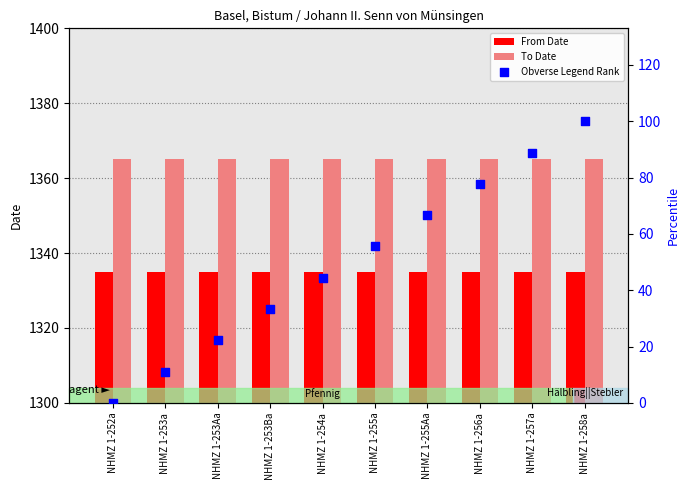

Which series has the largest Y range (max minus min)?

Obverse Legend Rank